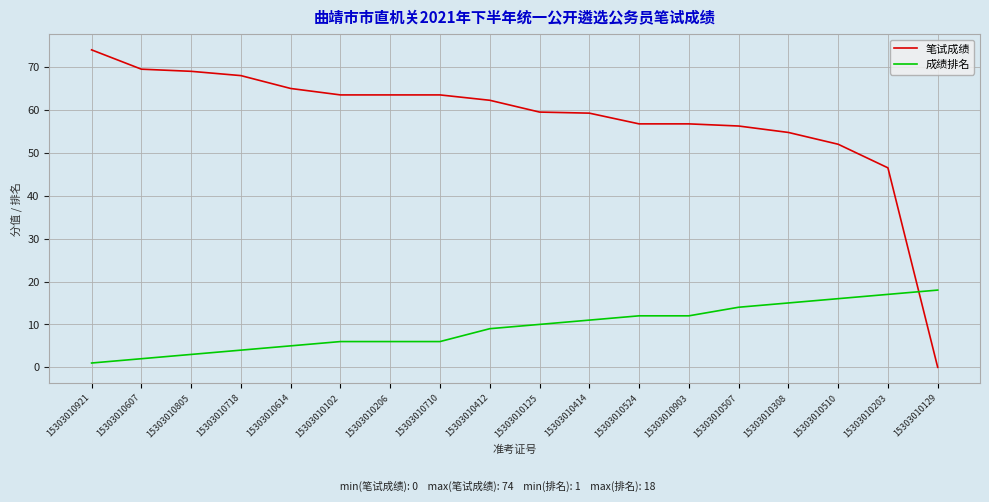

At which label does 笔试成绩 reach its peak?

15303010921